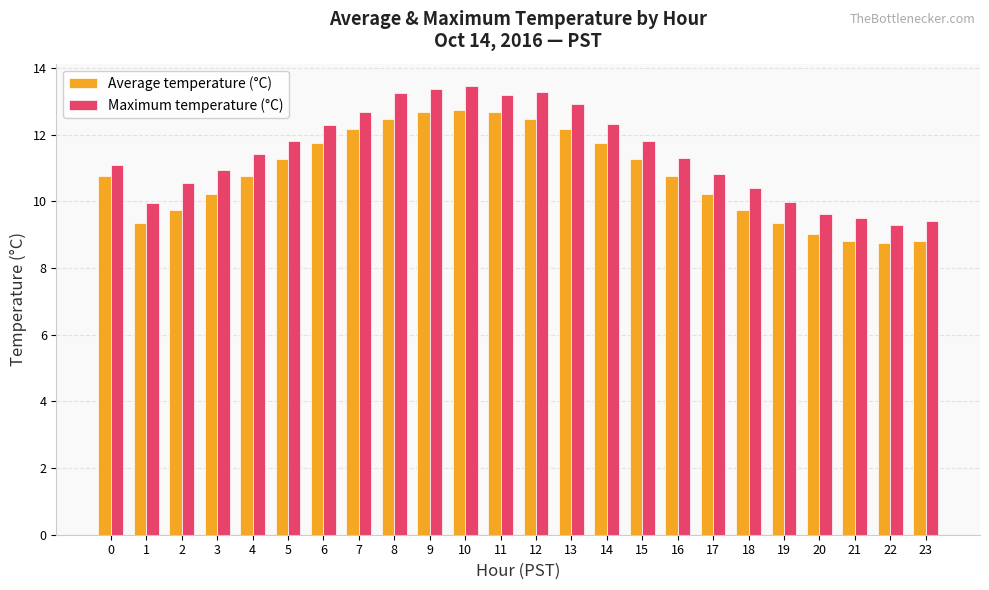

How many bars are there in total?

48